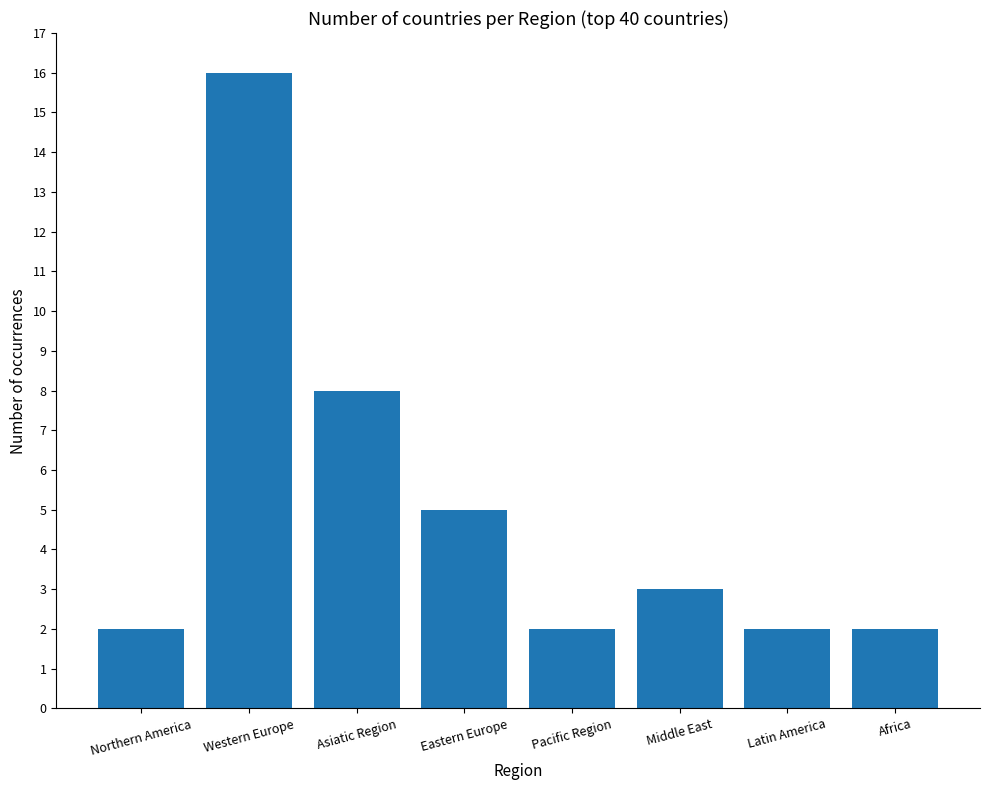

What is the sum of all values?

40